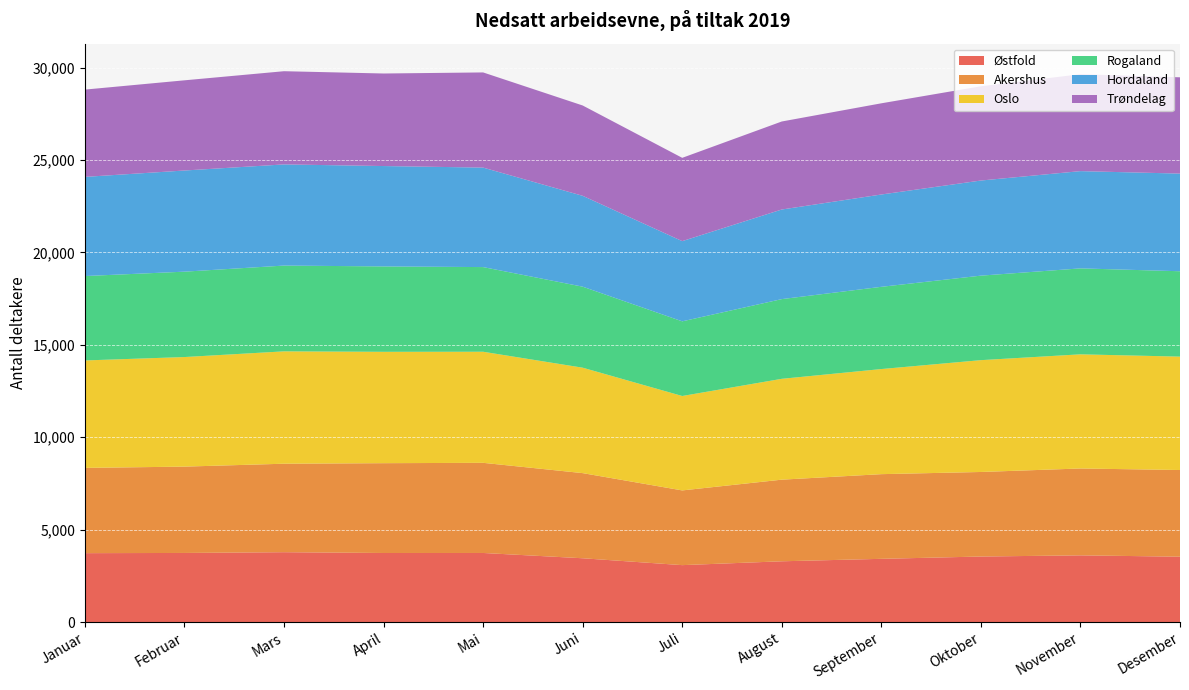

Reading left to right, list all the values displayed in this chart.

Østfold: Januar=3727	Februar=3738	Mars=3779	April=3736	Mai=3737	Juni=3451	Juli=3079	August=3287	September=3420	Oktober=3545	November=3608	Desember=3536
Akershus: Januar=4614	Februar=4672	Mars=4788	April=4860	Mai=4878	Juni=4607	Juli=4043	August=4417	September=4582	Oktober=4575	November=4701	Desember=4690
Oslo: Januar=5815	Februar=5930	Mars=6081	April=6027	Mai=6012	Juni=5706	Juli=5110	August=5458	September=5688	Oktober=6052	November=6178	Desember=6137
Rogaland: Januar=4567	Februar=4620	Mars=4642	April=4621	Mai=4581	Juni=4384	Juli=4040	August=4313	September=4450	Oktober=4573	November=4651	Desember=4620
Hordaland: Januar=5366	Februar=5474	Mars=5474	April=5432	Mai=5384	Juni=4917	Juli=4340	August=4849	September=4996	Oktober=5147	November=5263	Desember=5284
Trøndelag: Januar=4724	Februar=4881	Mars=5044	April=5008	Mai=5150	Juni=4888	Juli=4508	August=4763	September=4935	Oktober=5101	November=5246	Desember=5211